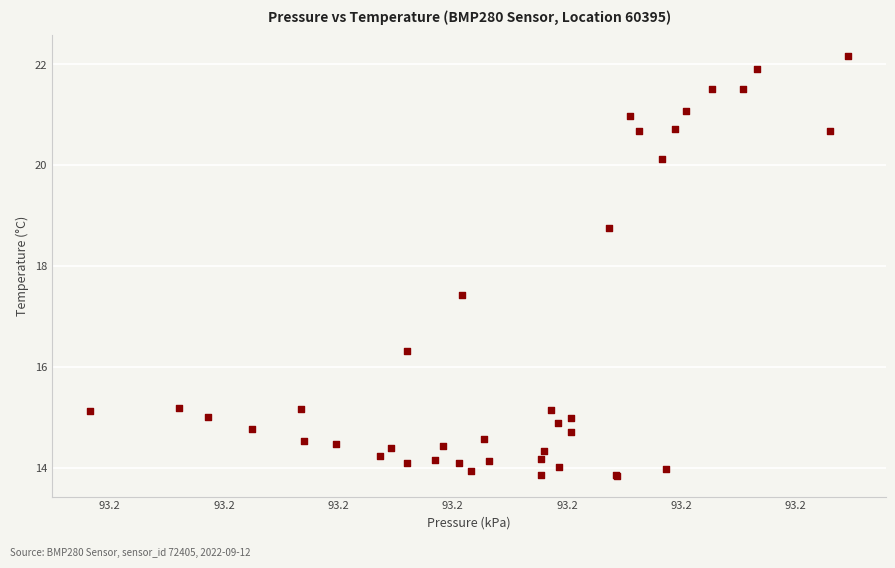

What Y value in the scatter plot is closest to 18?

17.4